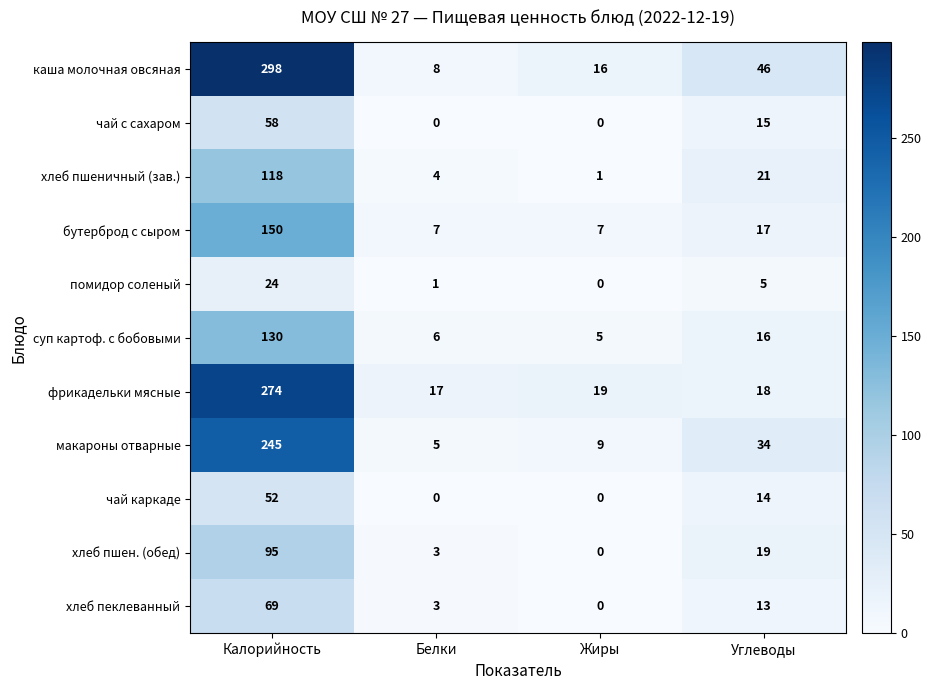

Rank the categories by суп картоф. с бобовыми value from lowest to highest.

Жиры, Белки, Углеводы, Калорийность